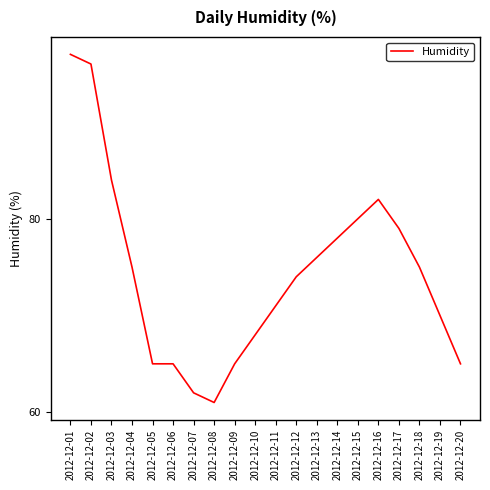

Reading right to left, list all the values displayed in this chart.

65	70	75	79	82	80	78	76	74	71	68	65	61	62	65	65	75	84	96	97